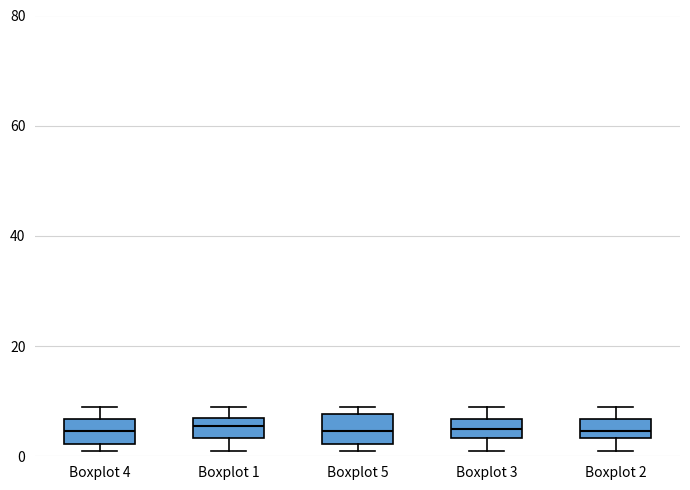

Reading left to right, read every box against the y-axis: the position of its median line, the range the box covers, and the ends of its whiskers. The values are not printed on the chart, so give them approximately, as read against the axis.

Boxplot 4: median 4, box 2 to 6, whiskers 2 (just below the box's lower edge) to 10
Boxplot 1: median 6, box 4 to 8, whiskers 2 to 10
Boxplot 5: median 4, box 2 to 8, whiskers 2 (just below the box's lower edge) to 10
Boxplot 3: median 6 (inside the box), box 4 to 6, whiskers 2 to 10
Boxplot 2: median 4 (inside the box), box 4 to 6, whiskers 2 to 10